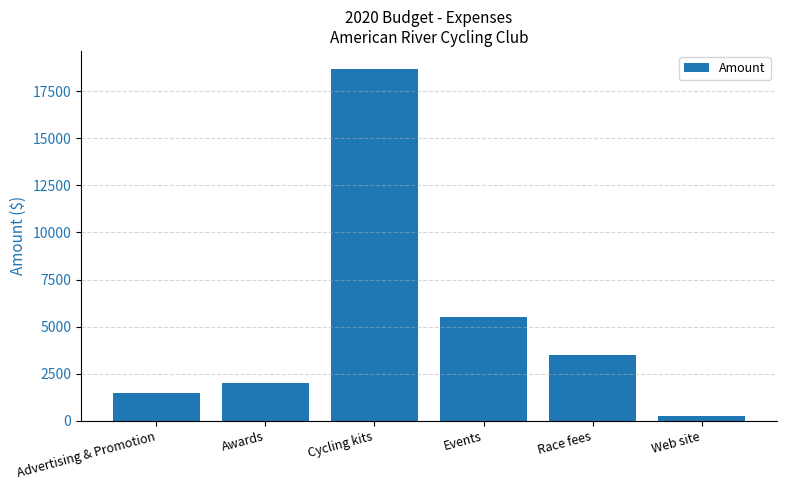

What is the approximate value at Cycling kits?

18700